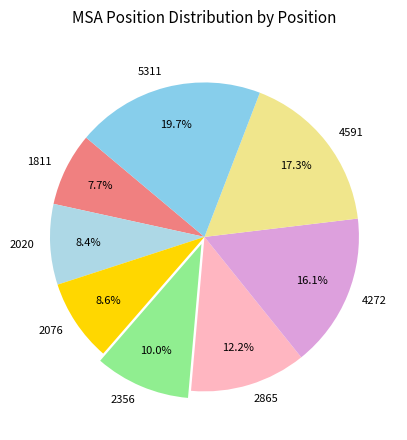

The 2865 slice represents 7% of the pie. True or false?

False